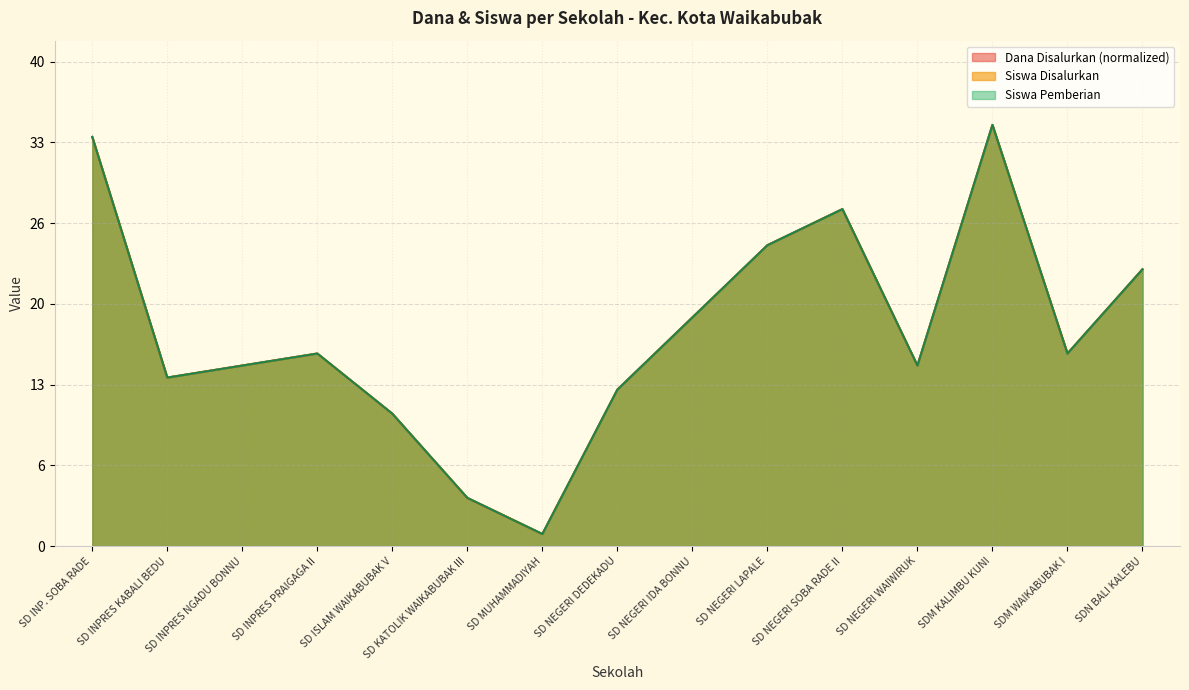

What is the label of the 12th point from the left?

SD NEGERI WAIWIRUK